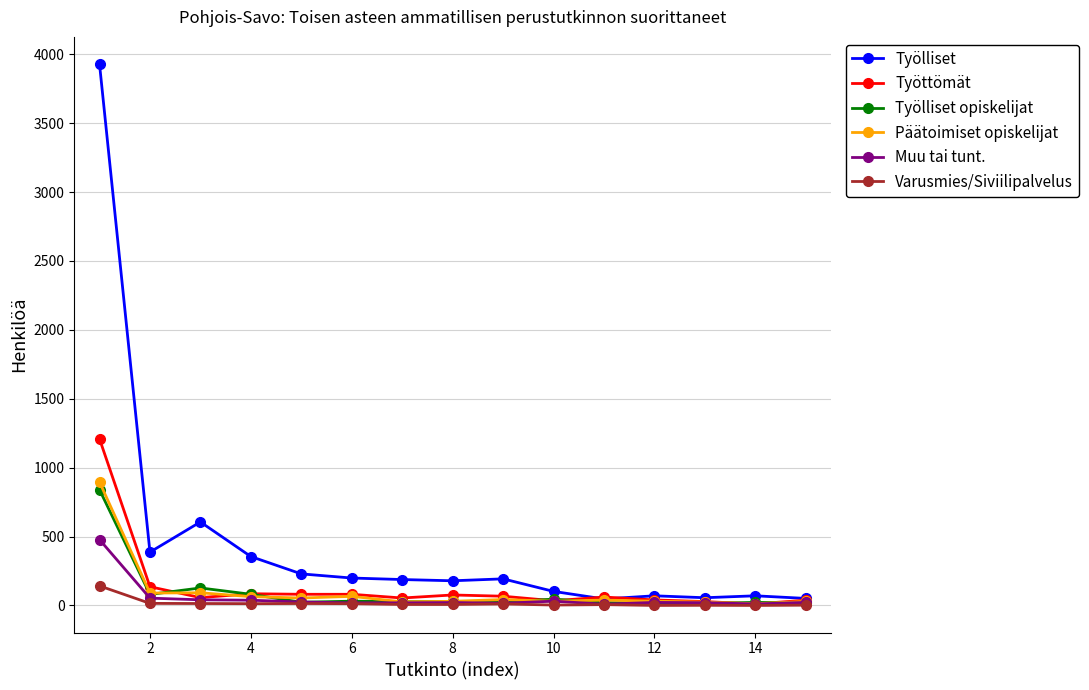

Which series has the largest range (max minus min)?

Työlliset